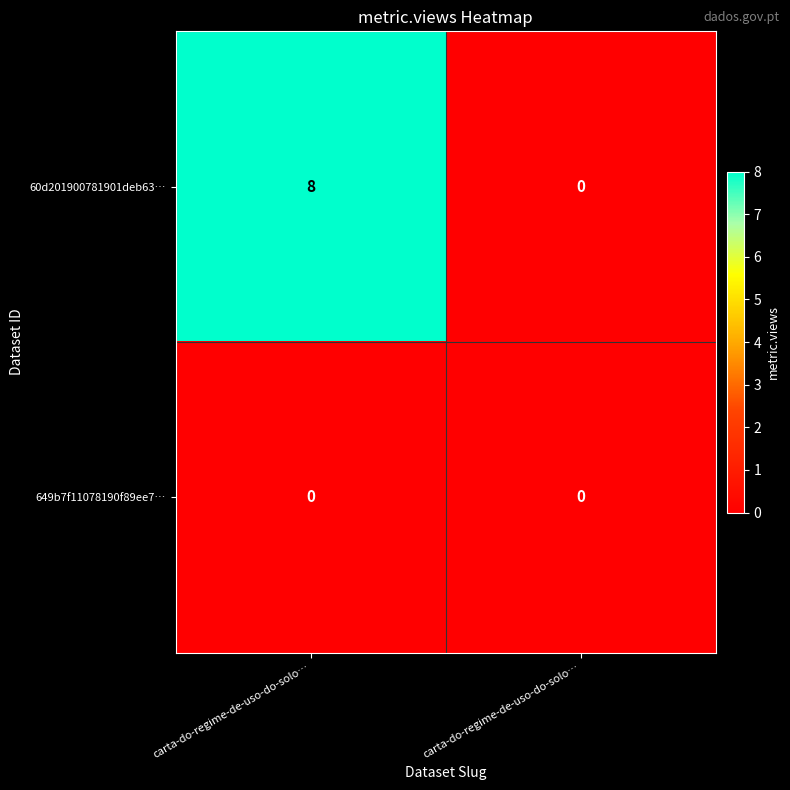

Which series has the largest total across all categories?

60d201900781901deb63…